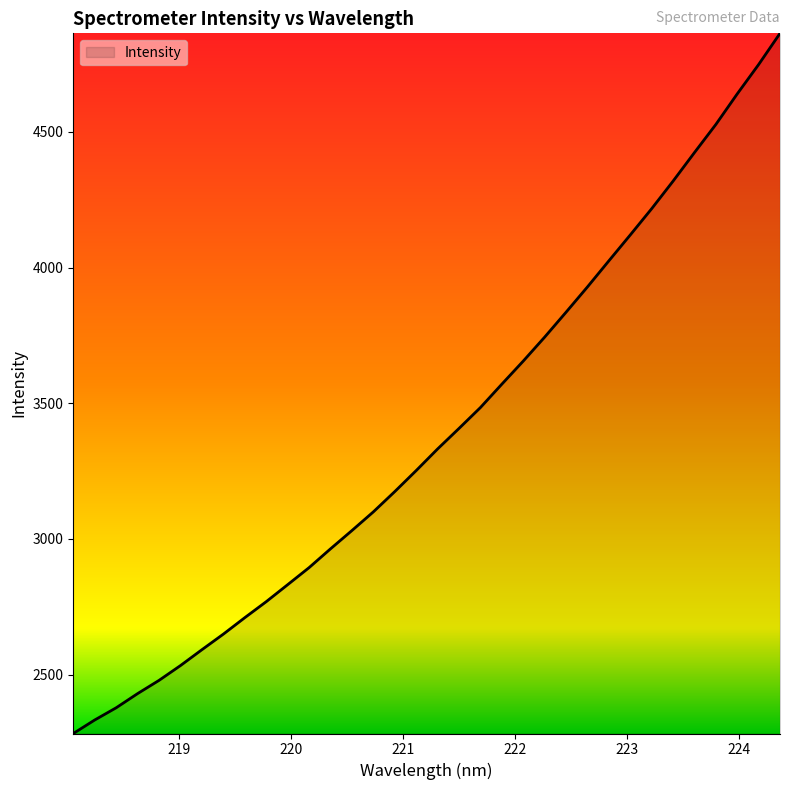

What is the smallest value displayed?

2283.4